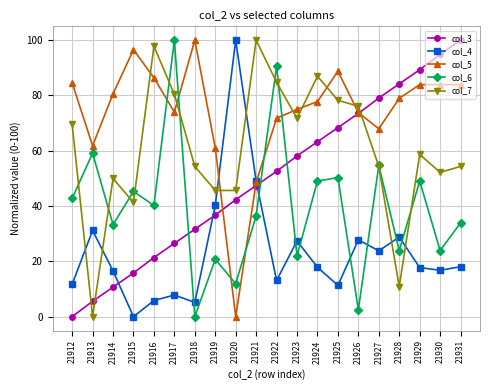

At which label does col_3 first exceed 52?

21922